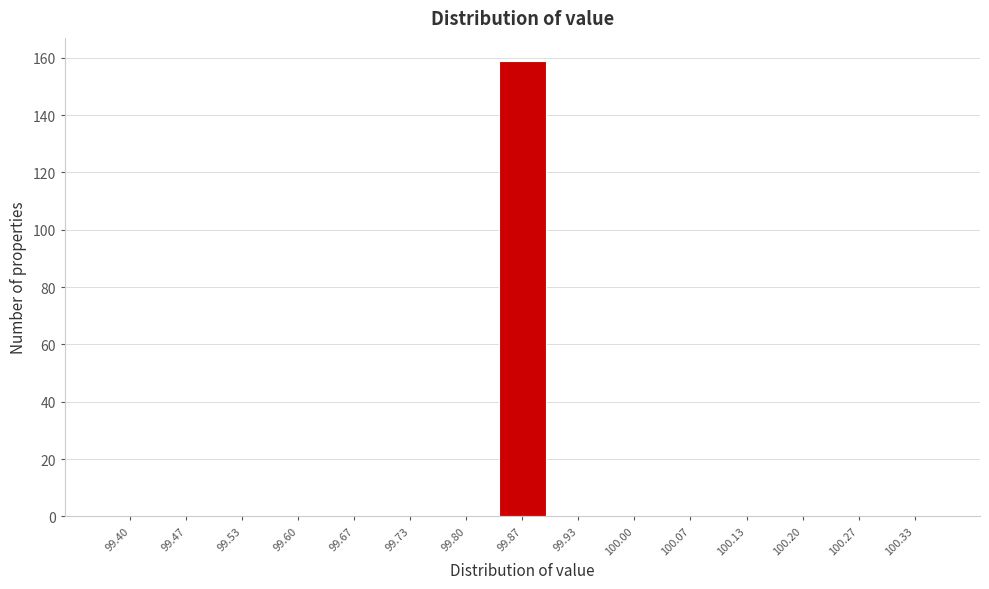

Reading left to right, what are all the values shown in this chart?

99.40=0	99.47=0	99.53=0	99.60=0	99.67=0	99.73=0	99.80=0	99.87=159	99.93=0	100.00=0	100.07=0	100.13=0	100.20=0	100.27=0	100.33=0